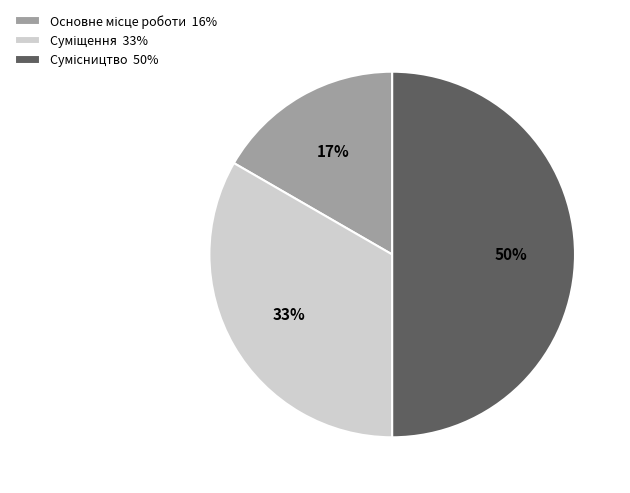

To the nearest percent, what is the difference between the largest and smallest slice percentages?

33%